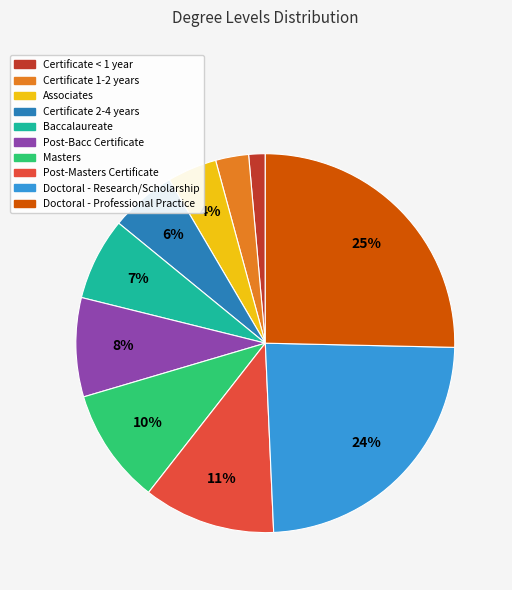

To the nearest percent, what is the combined percentage of Doctoral - Research/Scholarship and Masters?

34%